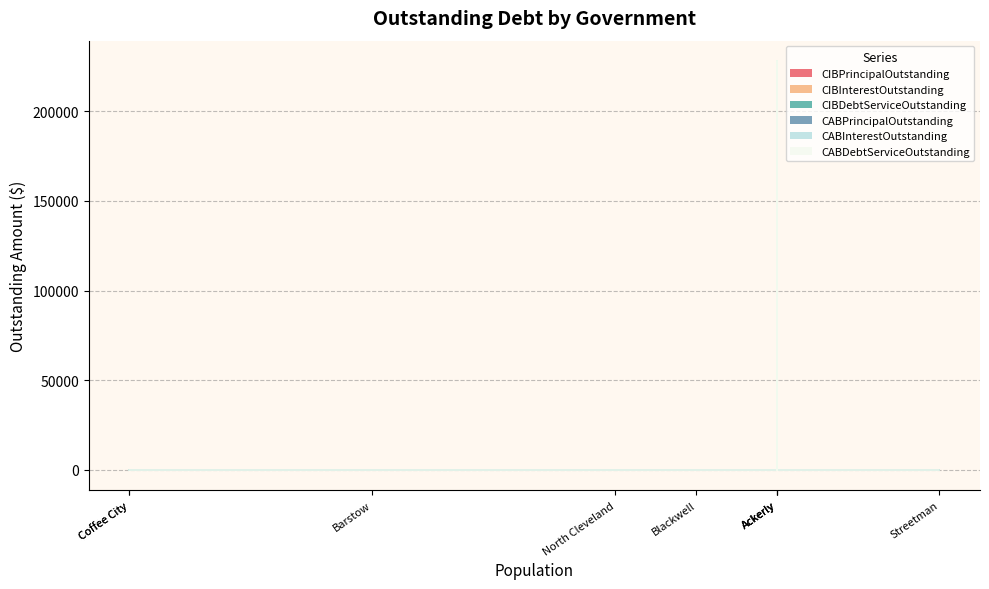

What is the sum of all CIBDebtServiceOutstanding values?

114000